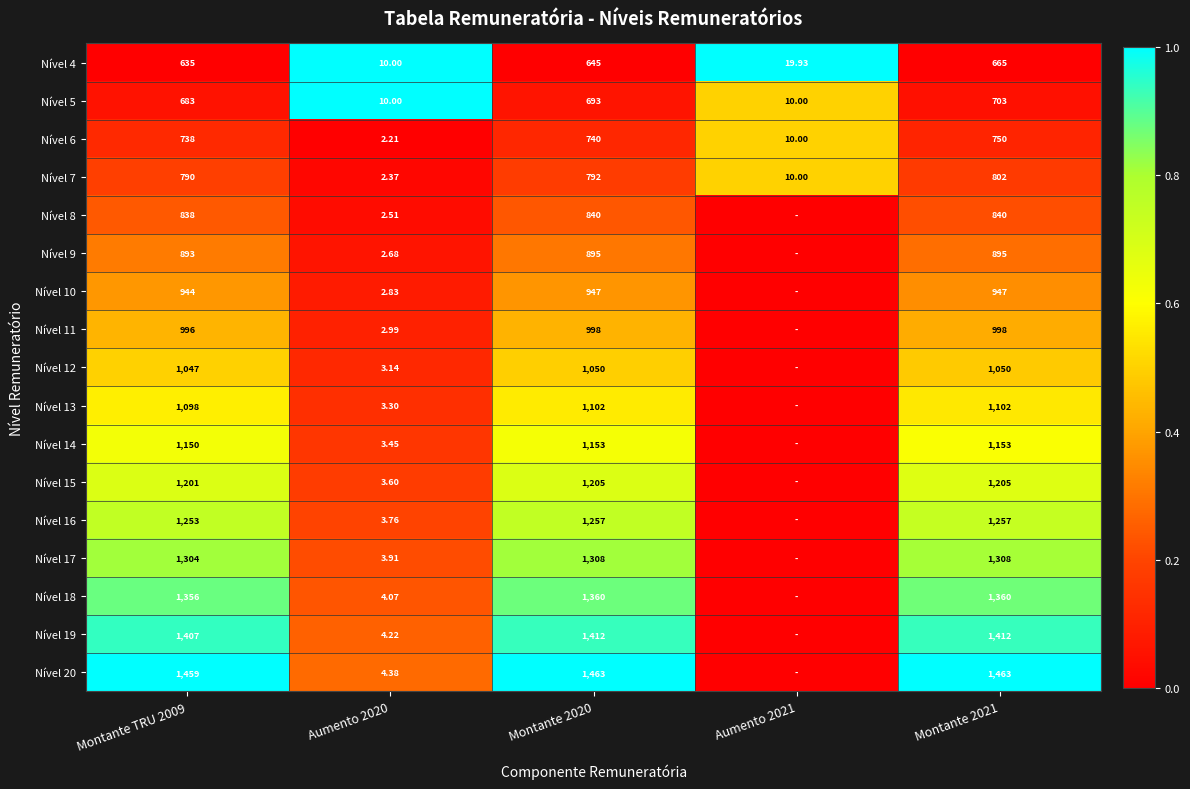

Is the value of Nível 8 at Aumento 2020 greater than the value of Nível 7 at Montante TRU 2009?

No